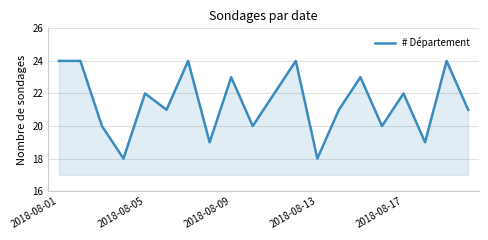

What is the difference between the maximum and minimum values?

6